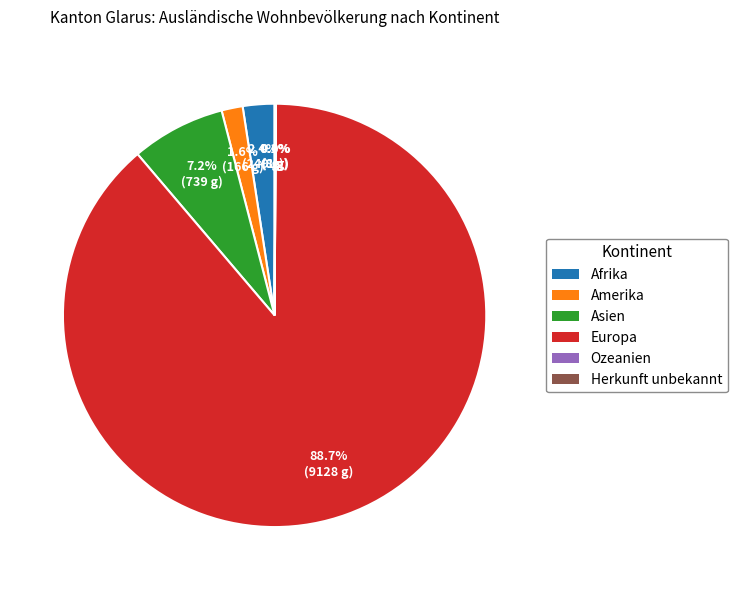

The Europa slice represents 89% of the pie. True or false?

True